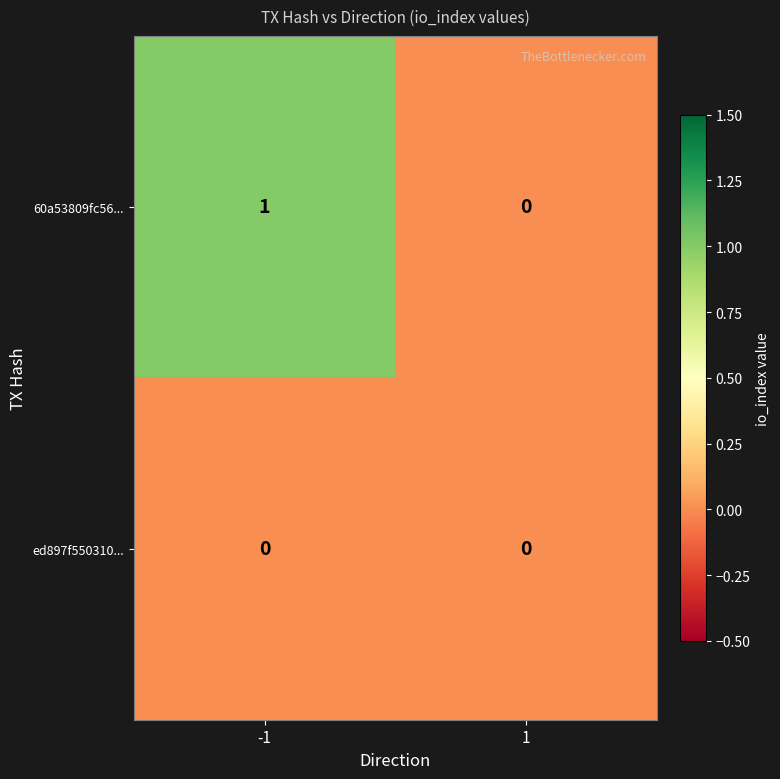

Rank the series by their average value, from highest to lowest.

60a53809fc56..., ed897f550310...